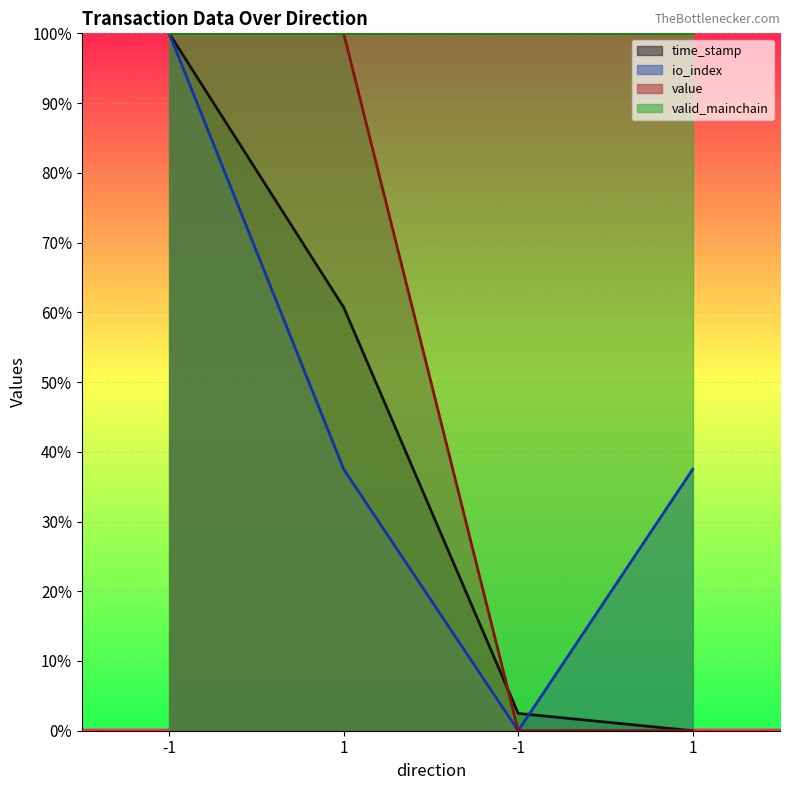

The value series shows 0.5 at 1. True or false?

False